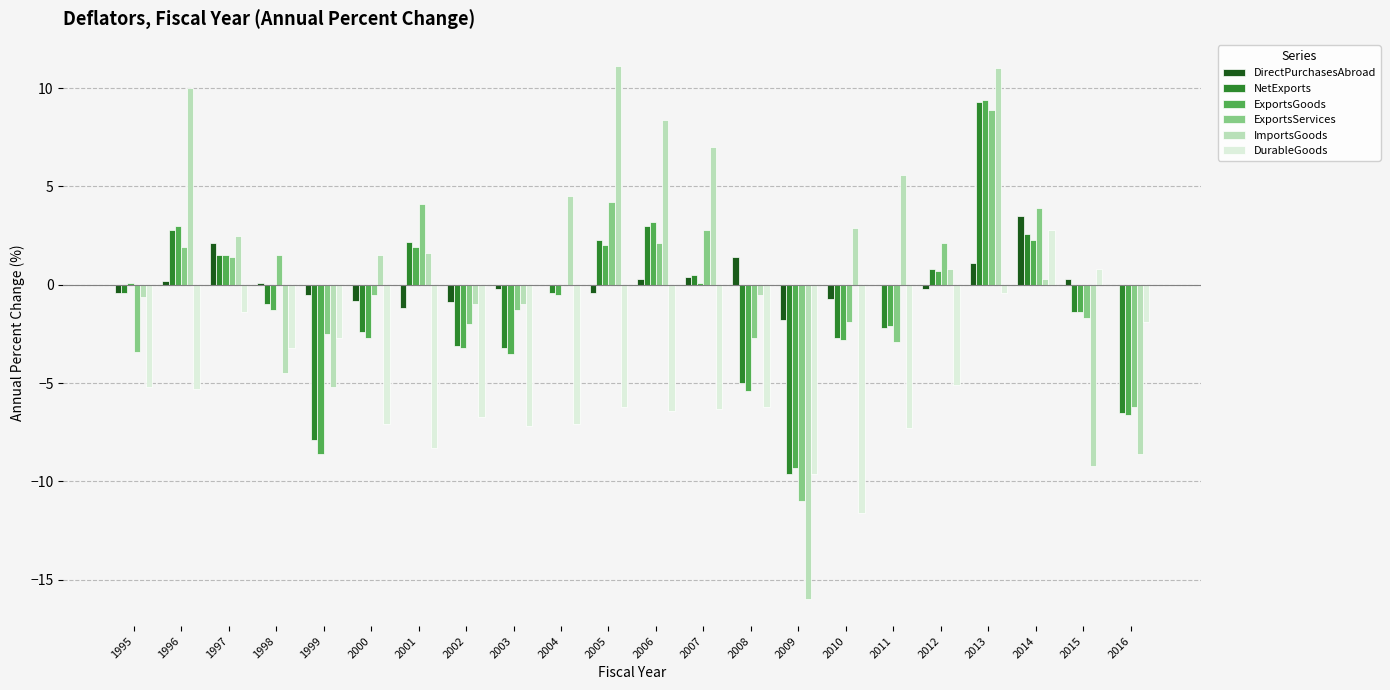

Are the bars horizontal?

No